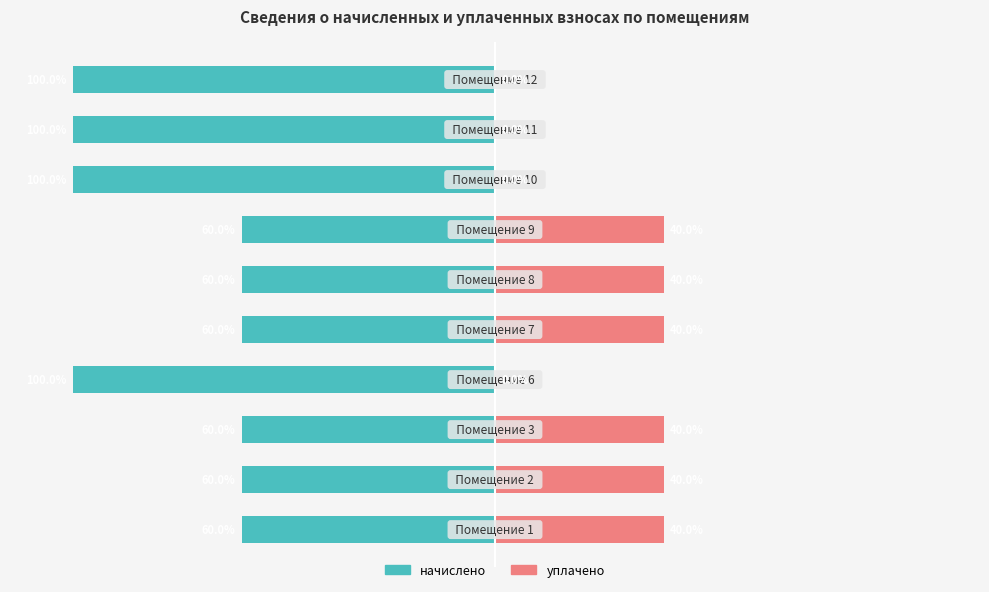

Reading left to right, transcribe all the data shown in this chart.

начислено: -60	-60	-60	-100	-60	-60	-60	-100	-100	-100
уплачено: 40	40	40	0	40	40	40	0	0	0